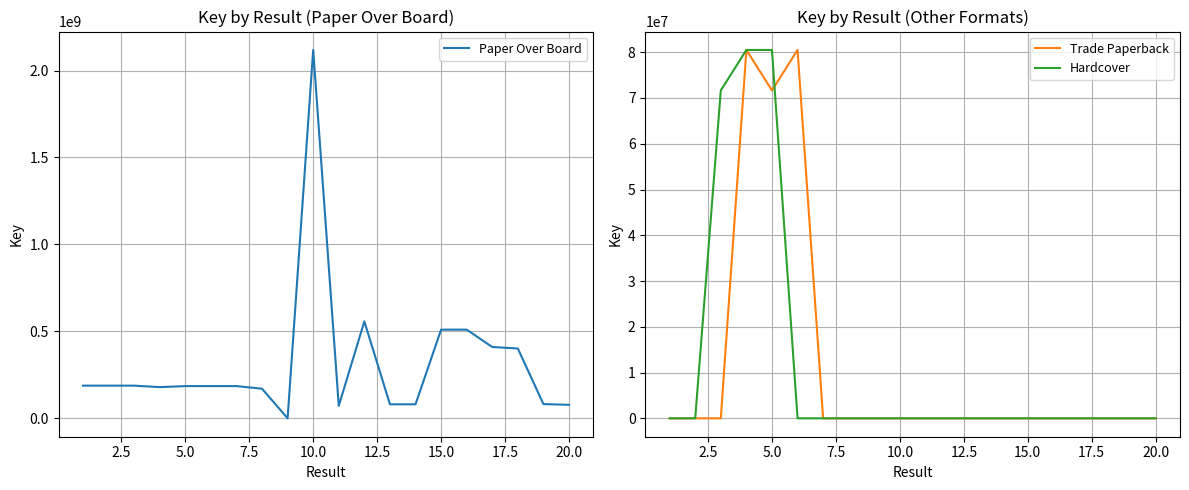

What is the lowest value of the Trade Paperback series?

6672